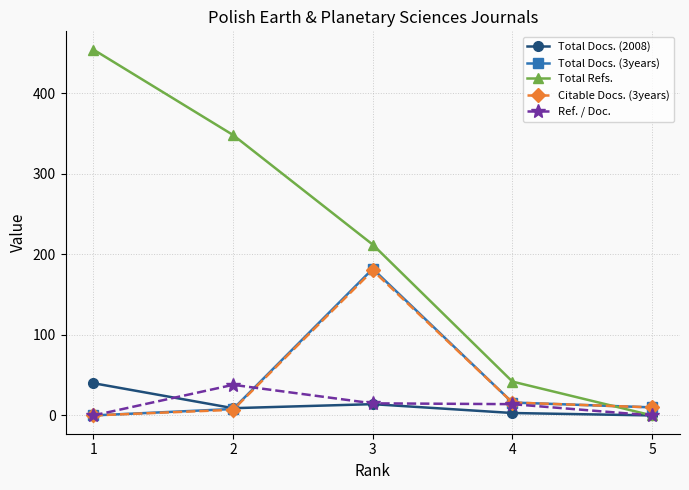

At how many categories does at least one series exceed 88?

3